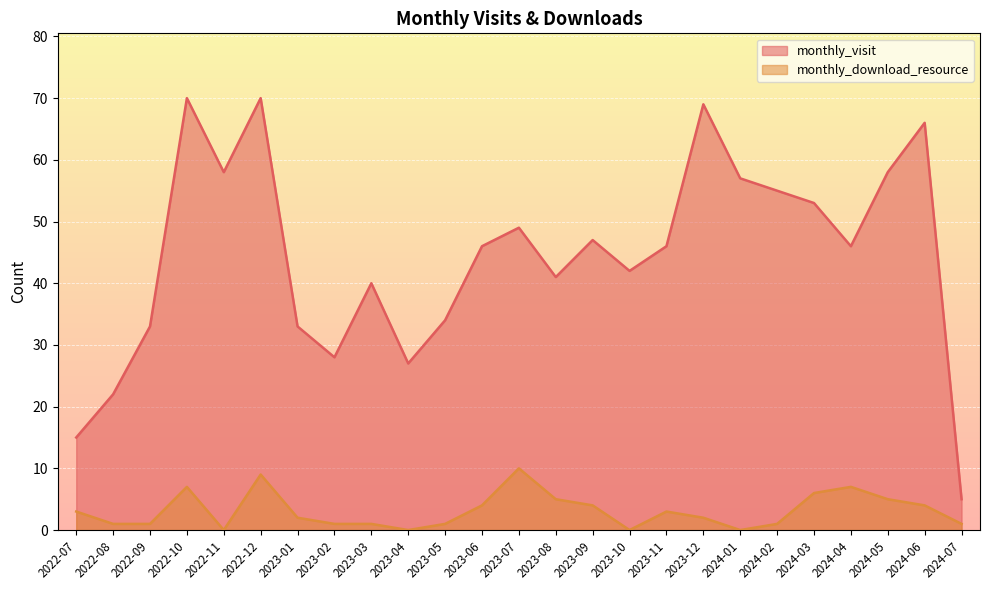

How many lines are shown in the chart?

2